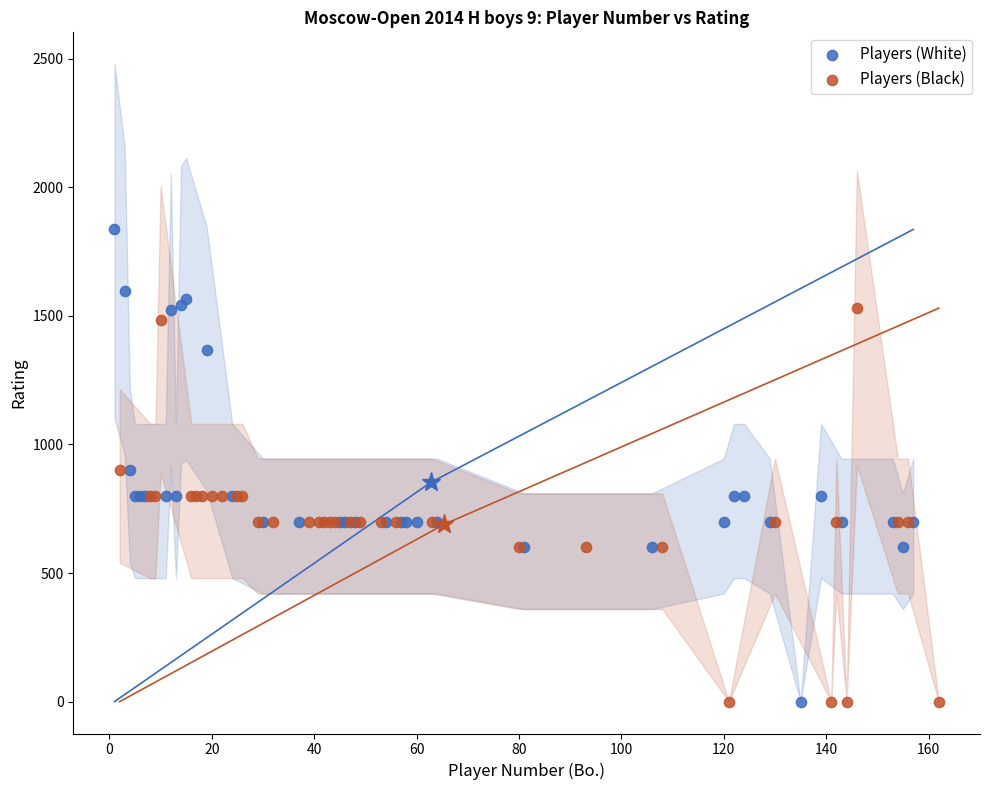

Which series has the largest Y range (max minus min)?

Players (White)